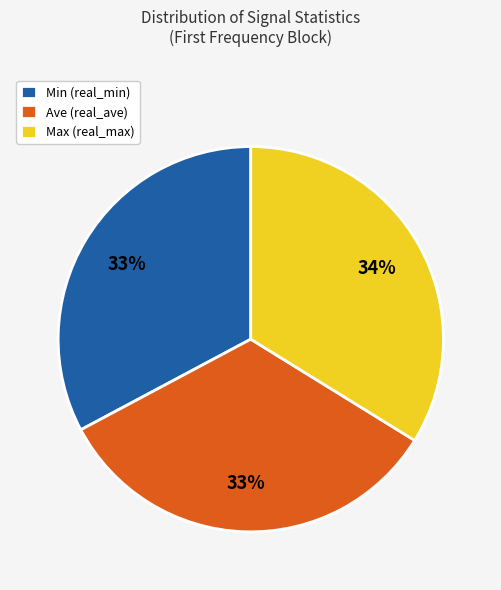

To the nearest percent, what percentage of the pie is Ave (real_ave)?

33%